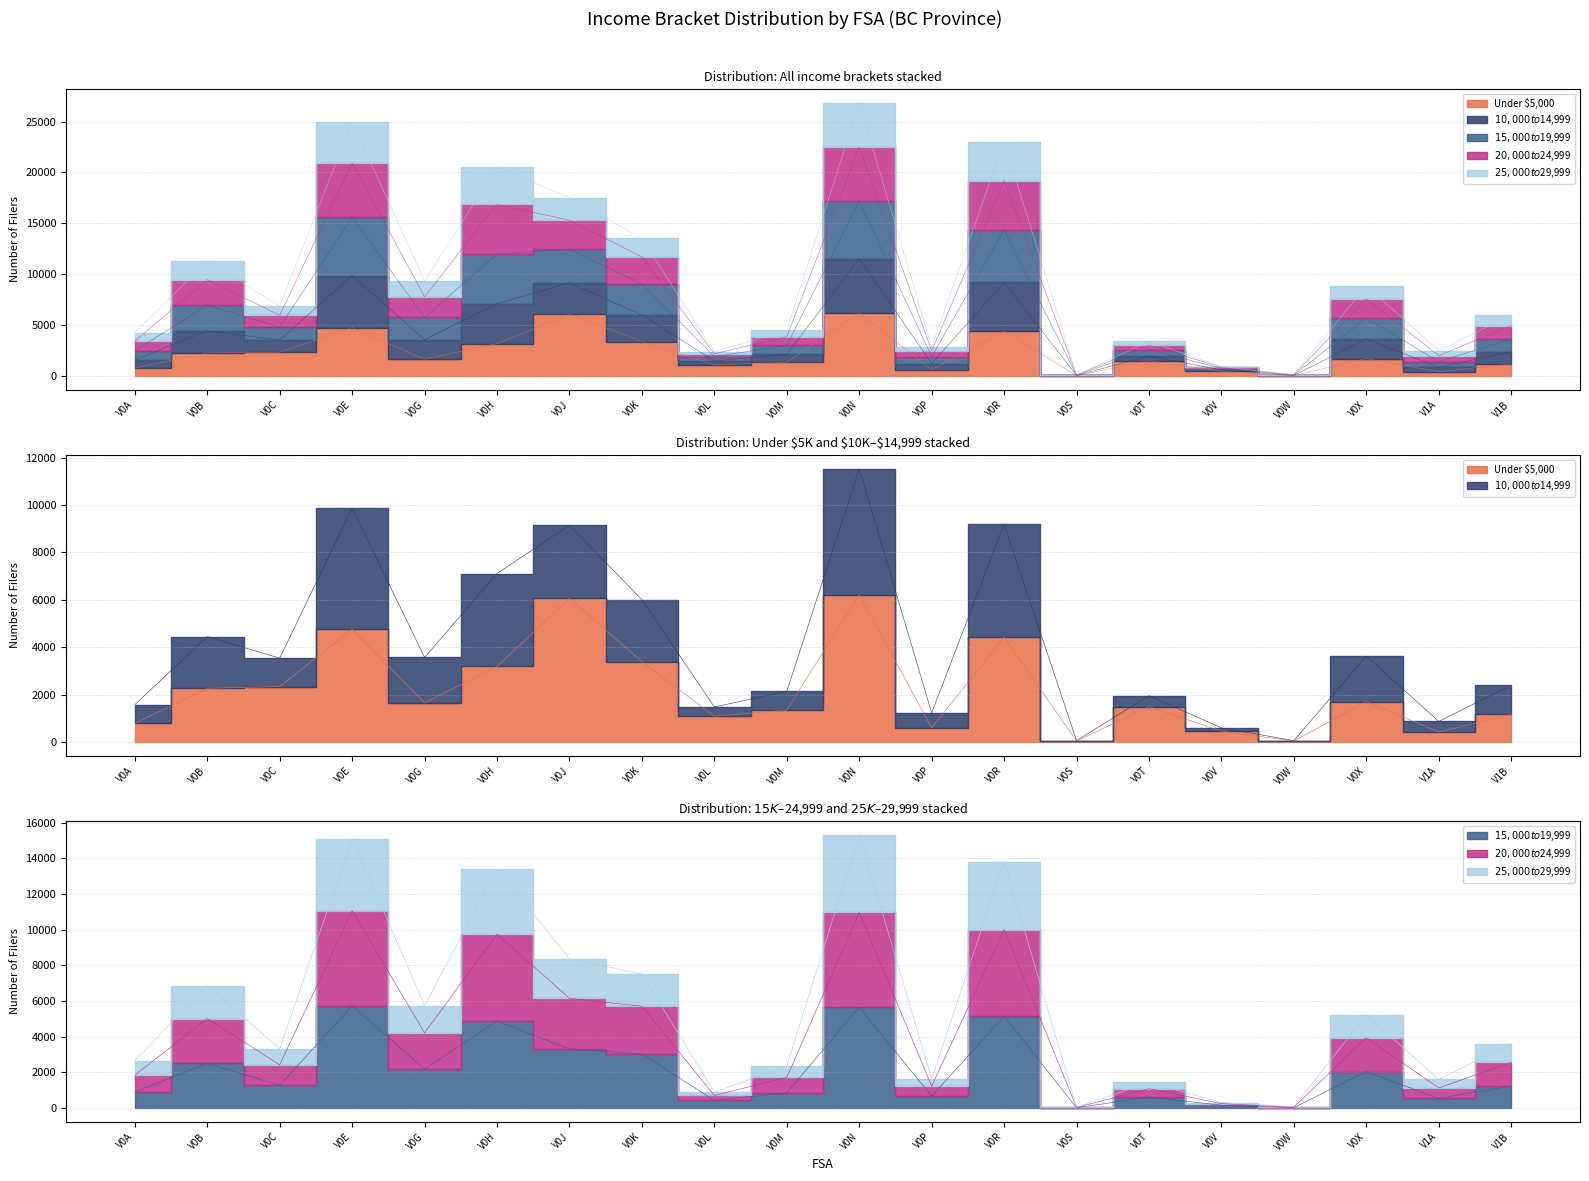

What is the minimum value for $20,000 to $24,999?

50